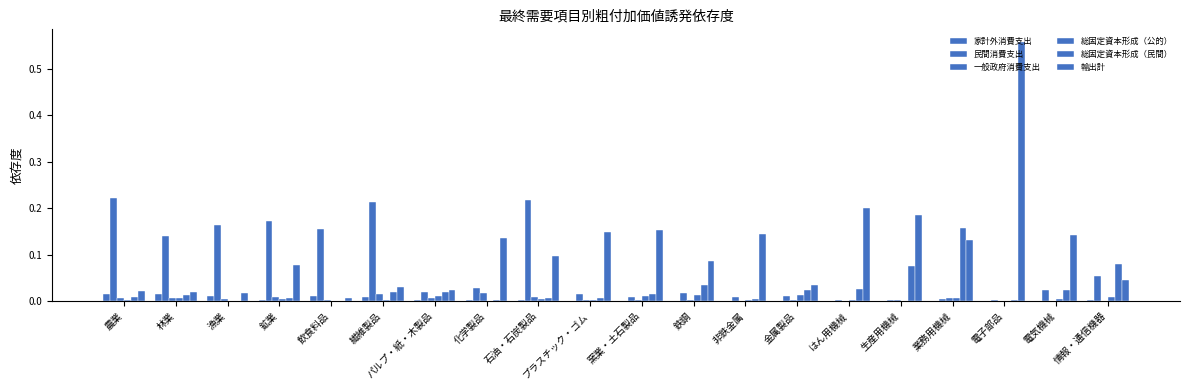

What is the difference between the maximum and second lowest values in the 民間消費支出 series?

0.2